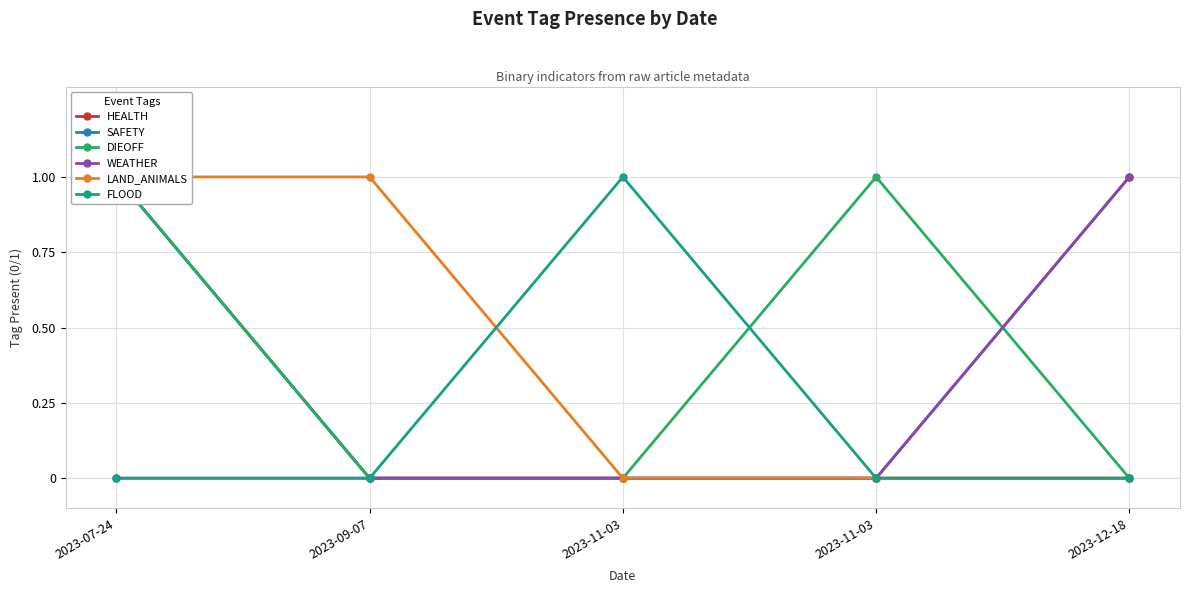

In DIEOFF, how many points are higher than both neighbors (excluding endpoints)?

1